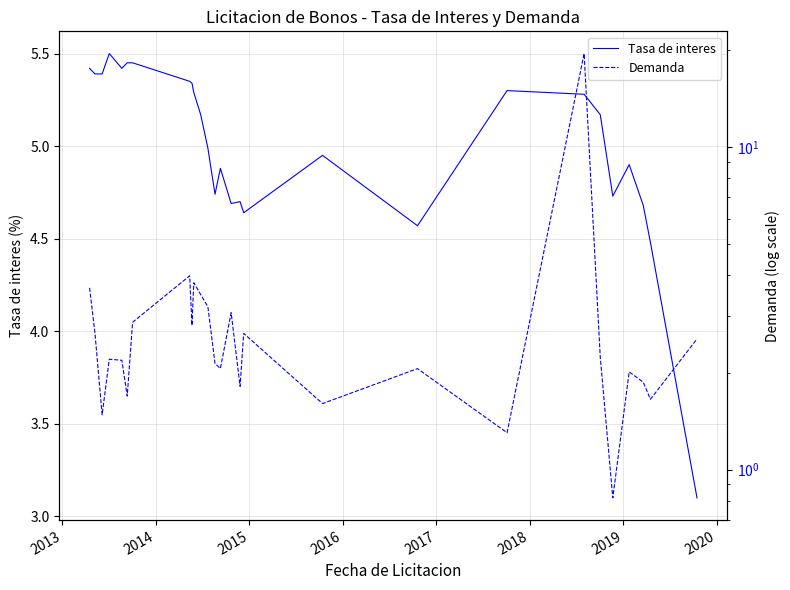

Reading right to left, list all the values displayed in this chart.

Tasa de interes: 3.1	4.5	4.7	4.9	4.7	5.2	5.3	5.3	4.6	5.0	4.6	4.7	4.7	4.9	4.7	5.0	5.2	5.3	5.3	5.3	5.5	5.5	5.4	5.5	5.4	5.4	5.4
Demanda: 2.5	1.7	1.9	2.0	0.8	2.2	19.5	1.3	2.1	1.6	2.6	1.8	3.1	2.1	2.1	3.2	3.5	3.8	2.8	4.0	2.9	1.7	2.2	2.2	1.5	2.7	3.7